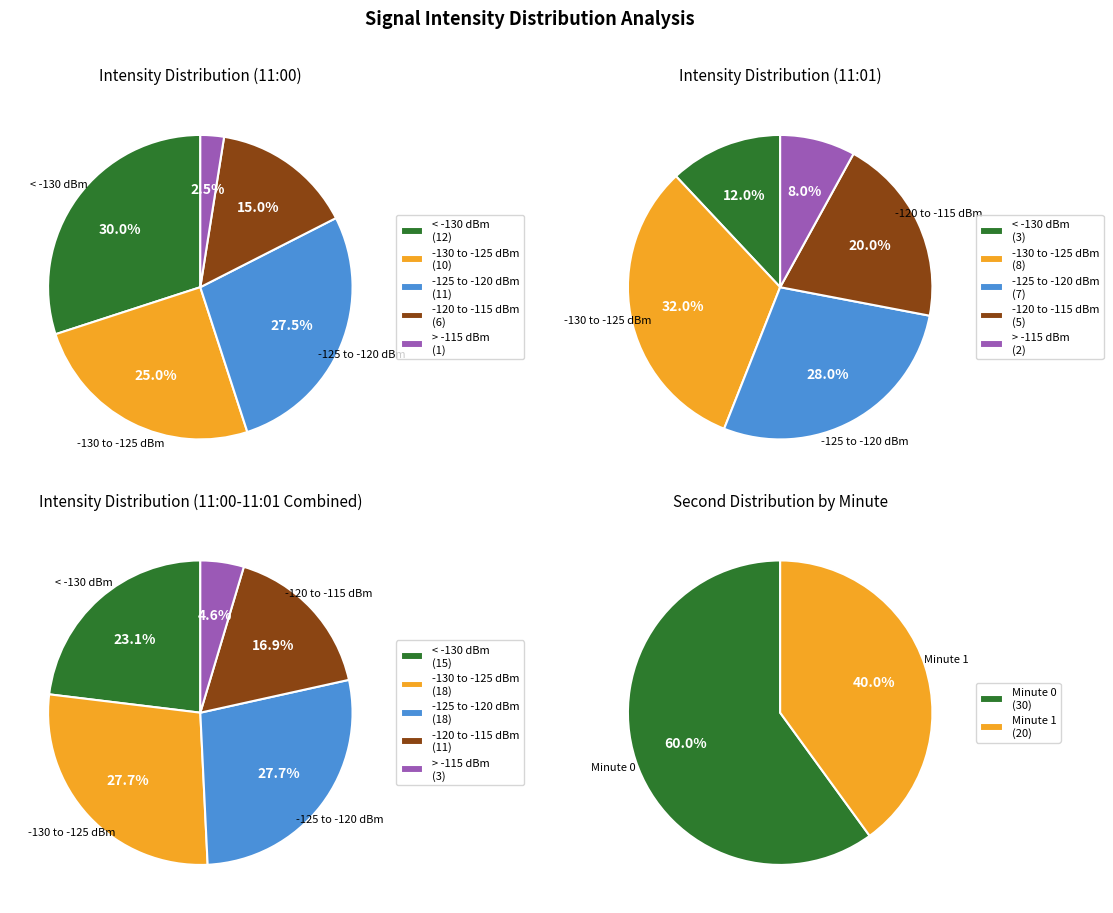

Does any single category account for the majority?

No